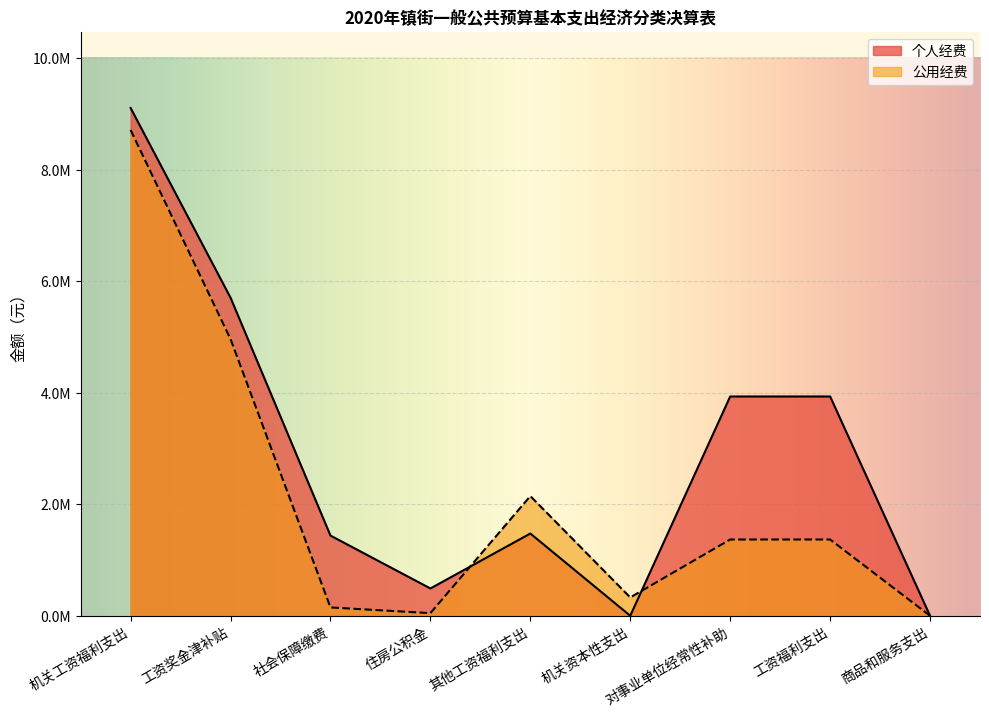

Between 工资奖金津补贴 and 住房公积金, which series saw the biggest shift?

个人经费